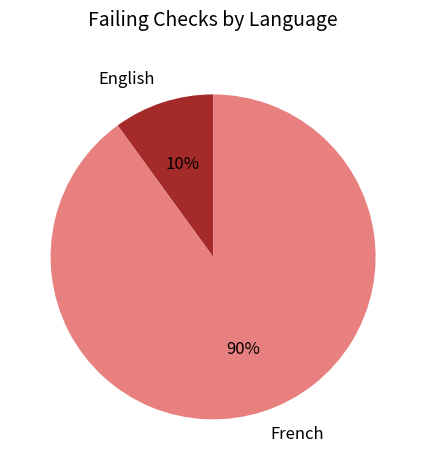

Does French represent more than half of the total?

Yes